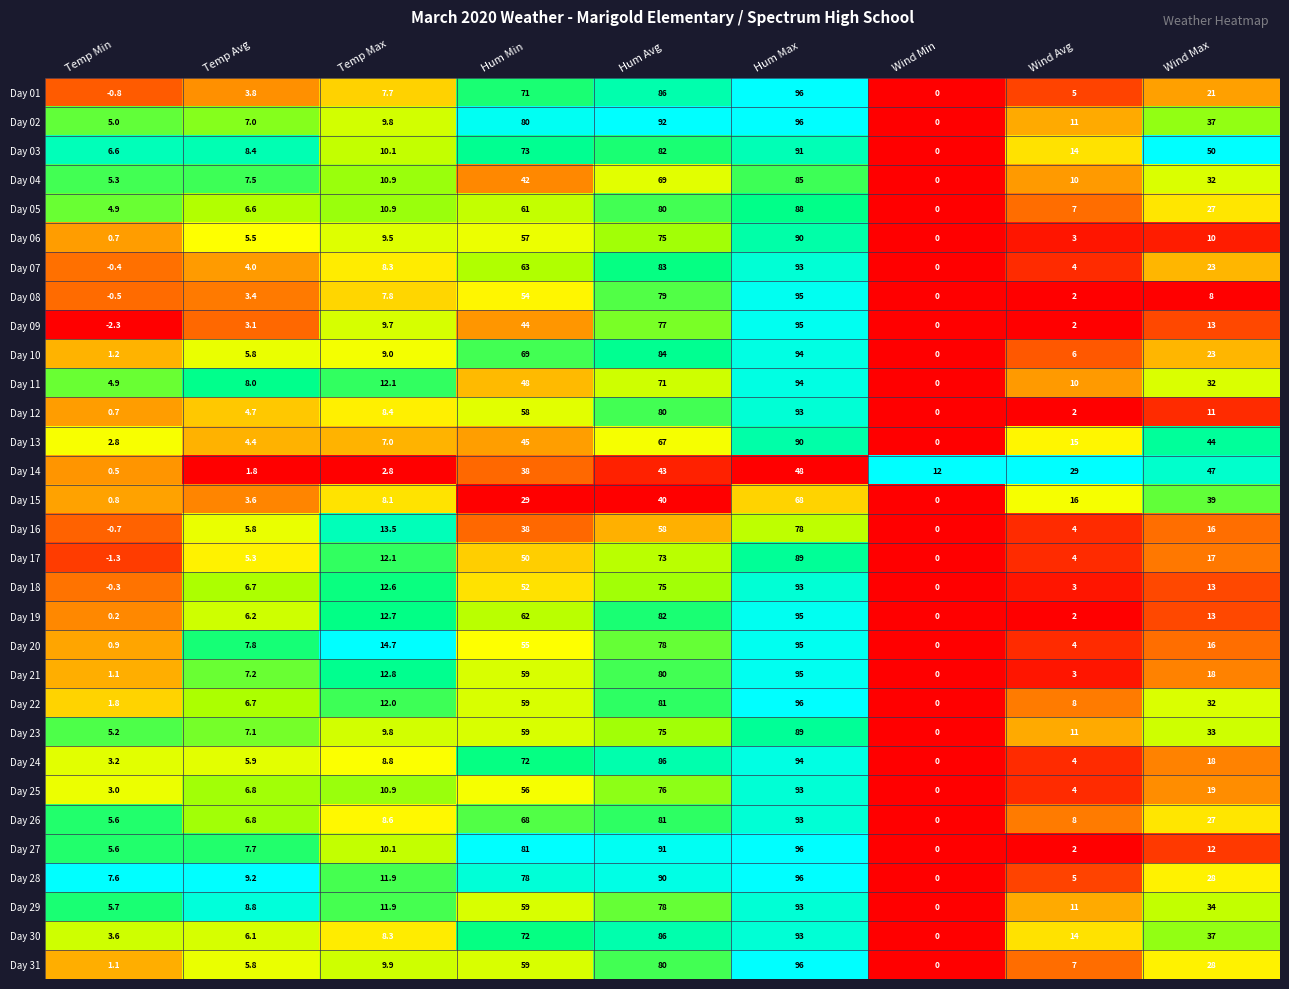

Rank the categories by Day 04 value from highest to lowest.

Hum Max, Hum Avg, Hum Min, Wind Max, Temp Max, Wind Avg, Temp Avg, Temp Min, Wind Min